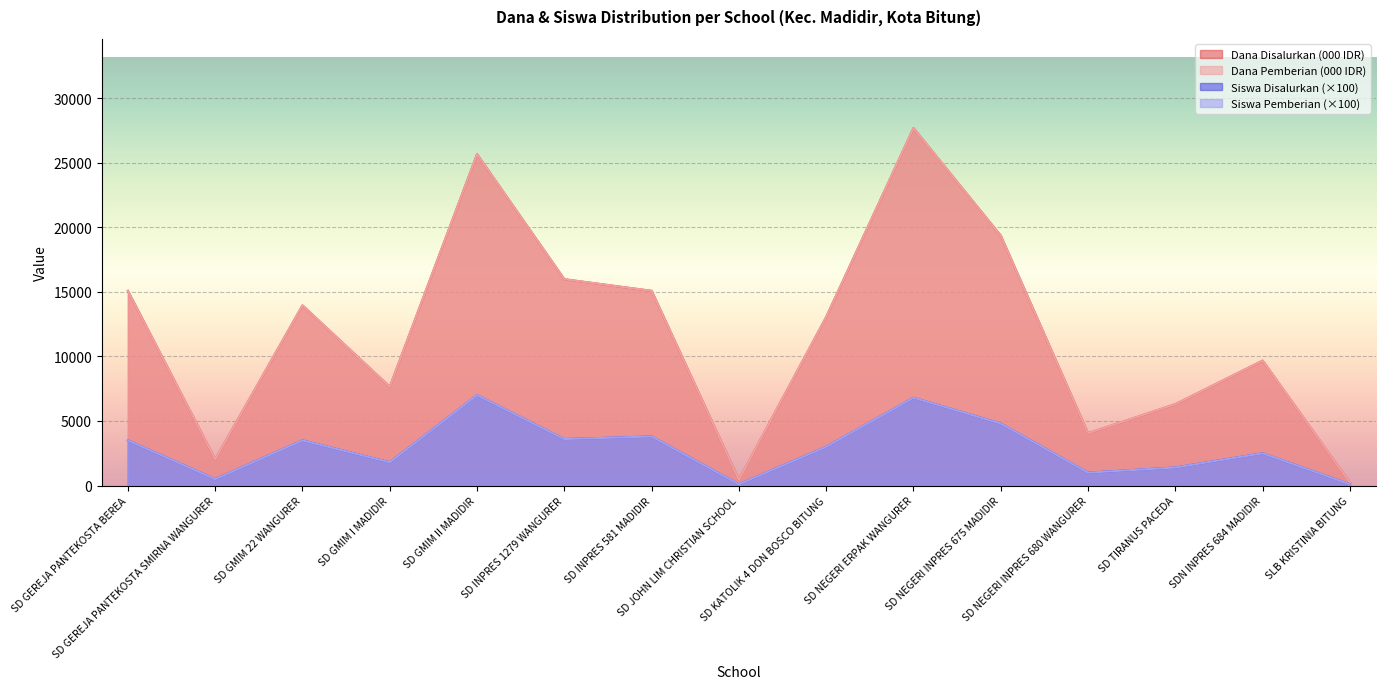

What is the label of the 9th point from the left?

SD KATOLIK 4 DON BOSCO BITUNG